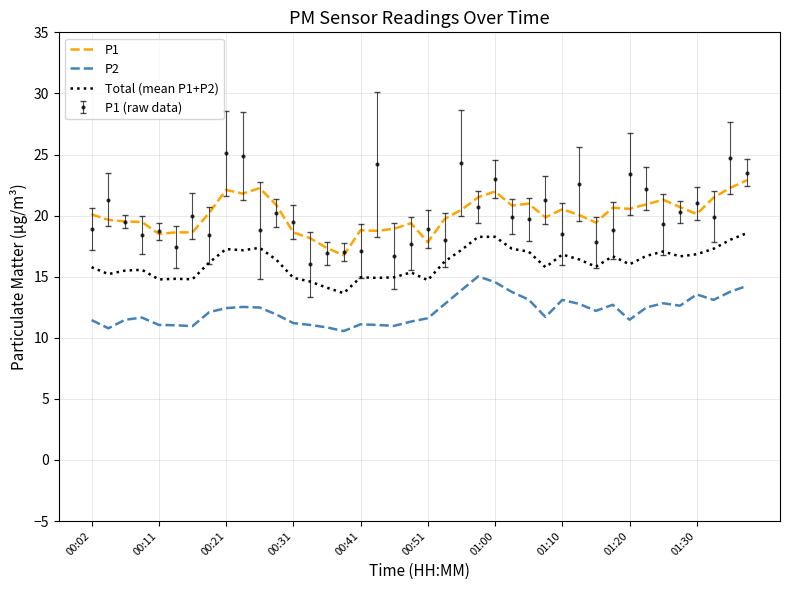

Rank the series by their maximum value, from lowest to highest.

P2, Total (mean P1+P2), P1, P1 (raw data)